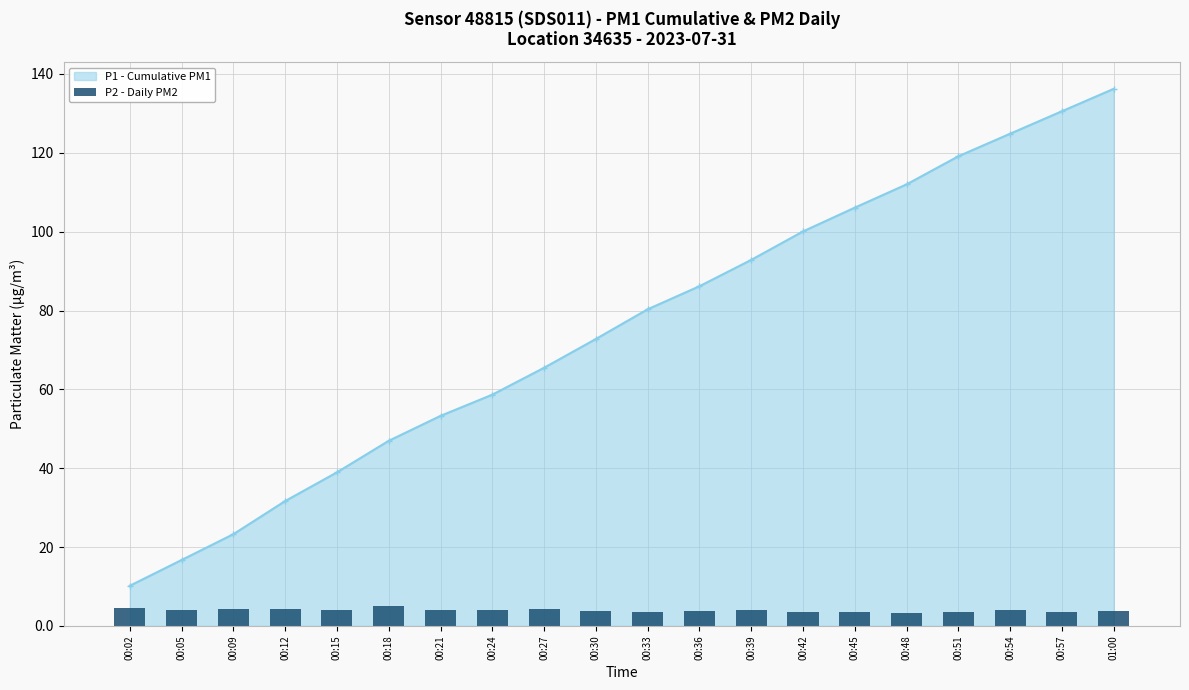

Which category has the highest value in the P1 - Cumulative PM1 series?

01:00